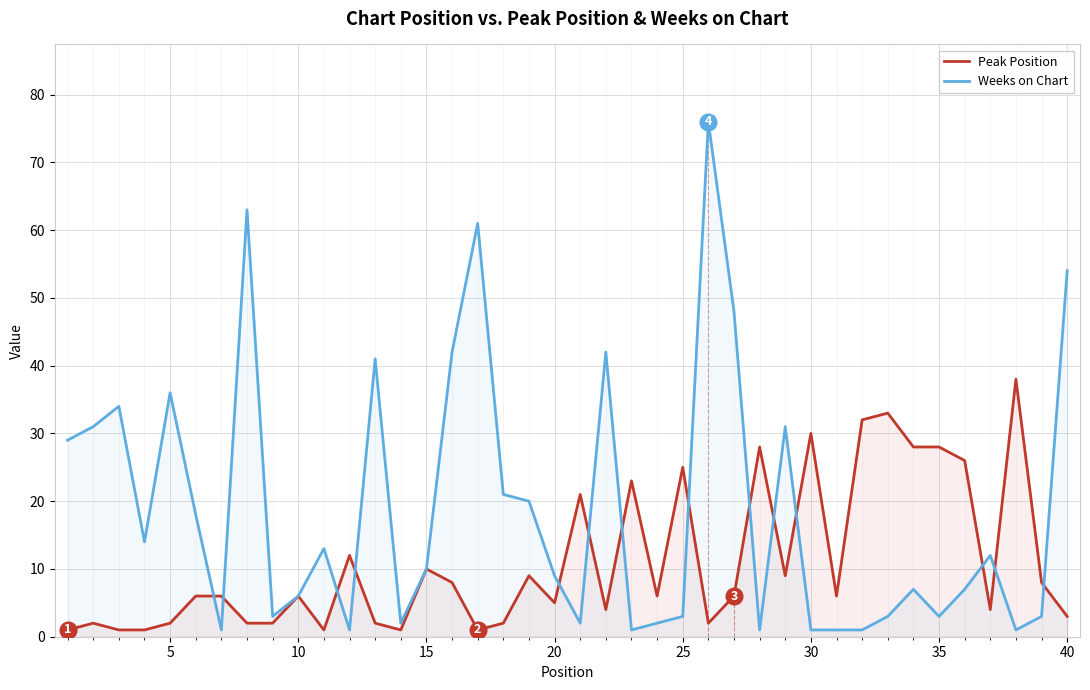

Count the number of categories in the chart.

40